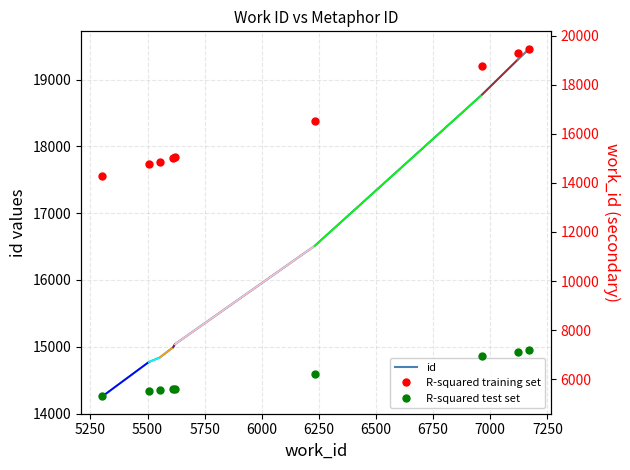

Reading right to left, extract all data points from this chart.

id: 19462	19297	18775	16509	15036	14992	14838	14770	14257
work_id_secondary: 7171	7120	6964	6231	5619	5612	5553	5505	5302